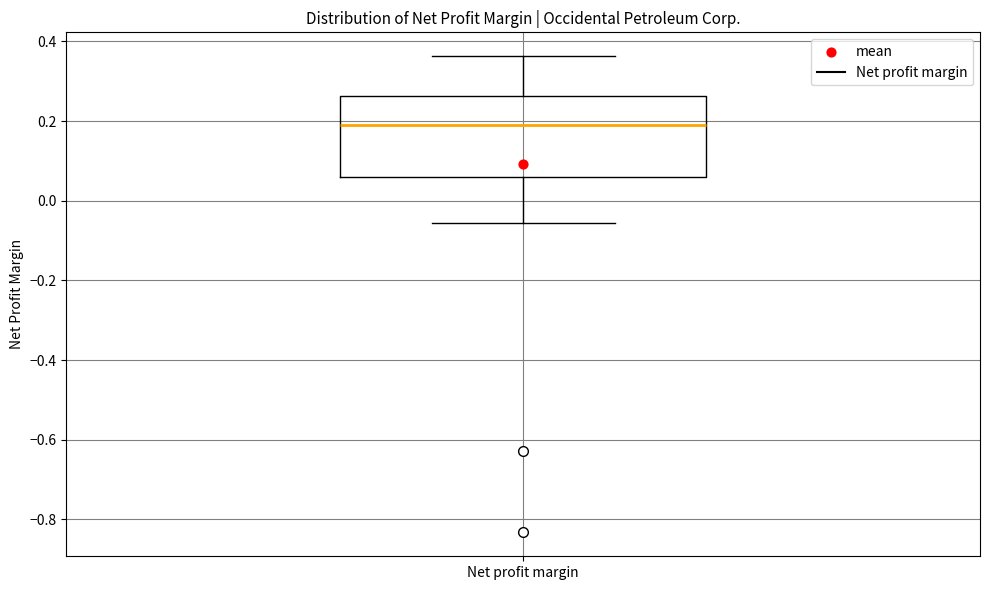

Transcribe this box plot: give where the median line is, the range the box spans, and where the two whiskers end, as read against the y-axis. The values are not printed on the chart, so give them approximately, as read against the axis.

median 0.20, box 0.06 to 0.26, whiskers -0.06 to 0.36